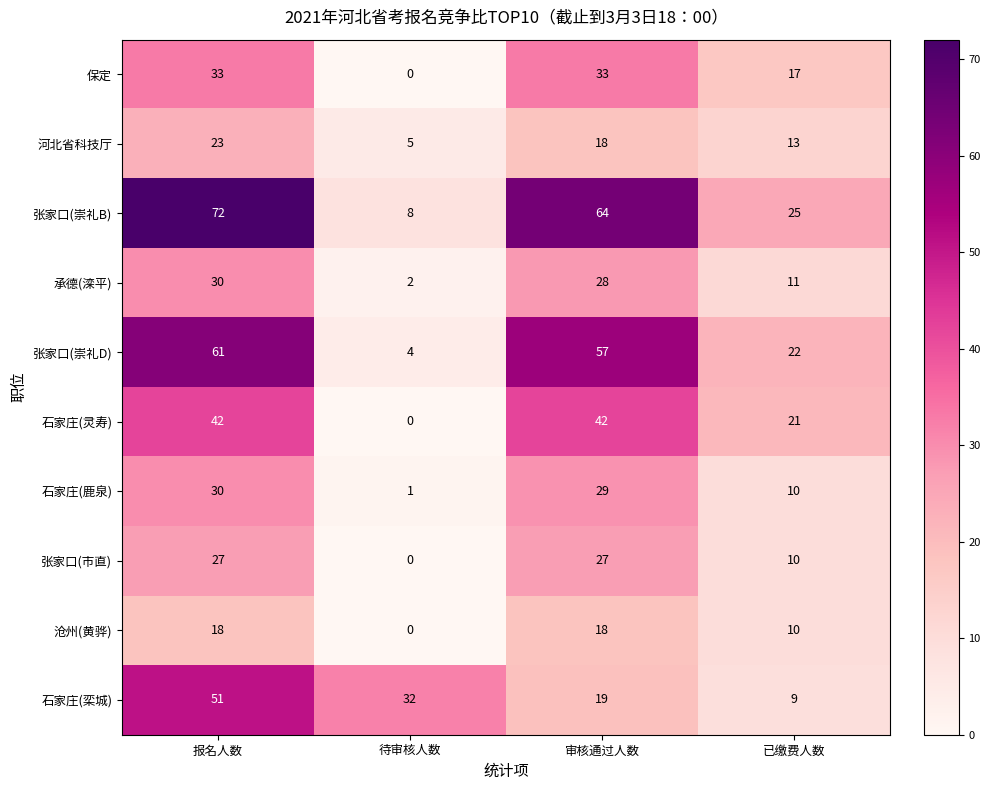

At how many categories does at least one series exceed 50?

2